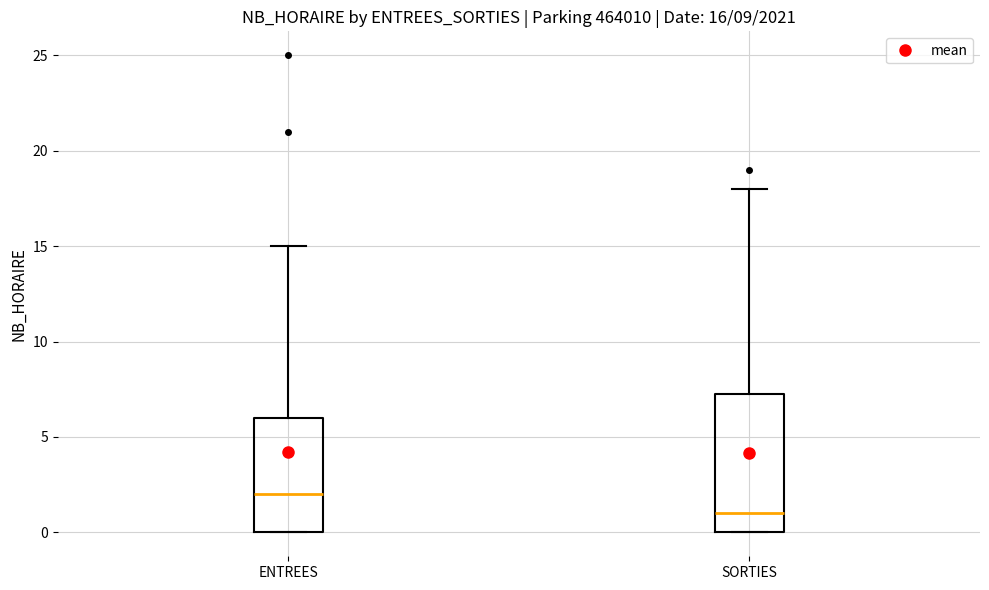

Which box has the highest median line?

ENTREES